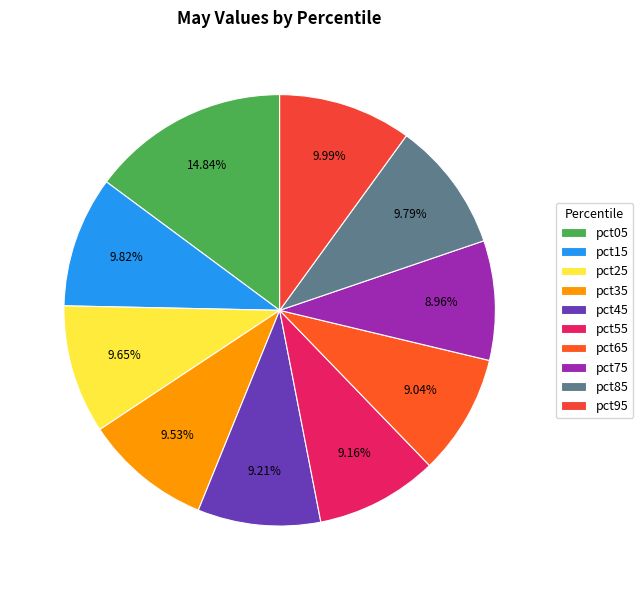

How many segments does this pie chart have?

10